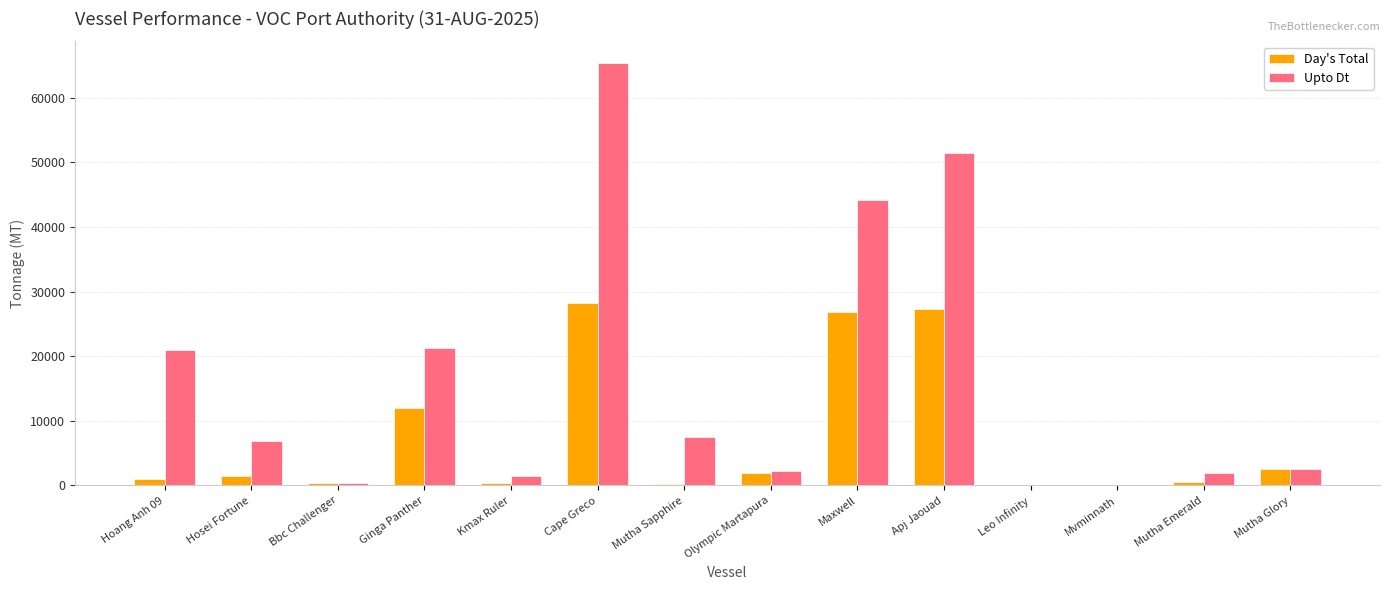

What is the total value across all series at Ginga Panther?

33338